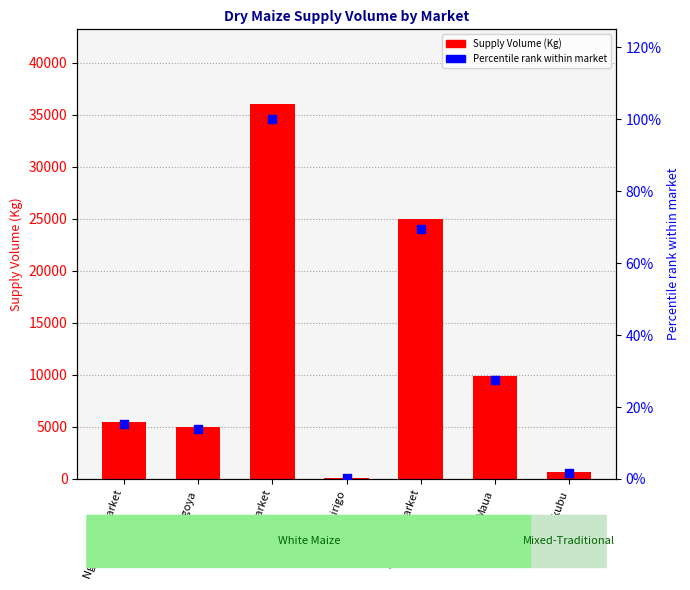

Which series has the largest total across all categories?

Supply Volume